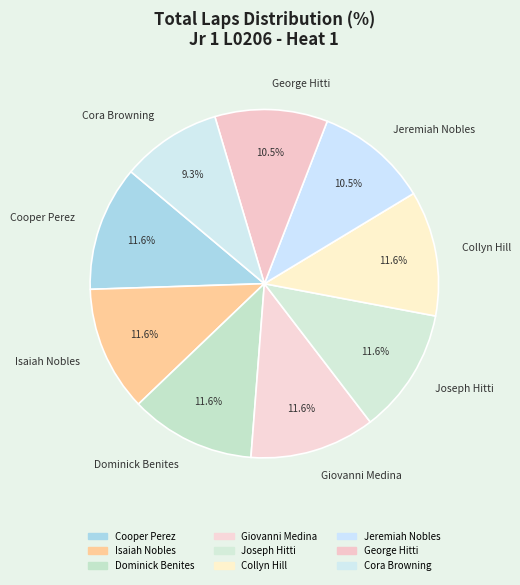

True or false: Cooper Perez accounts for 12% of the total.

True